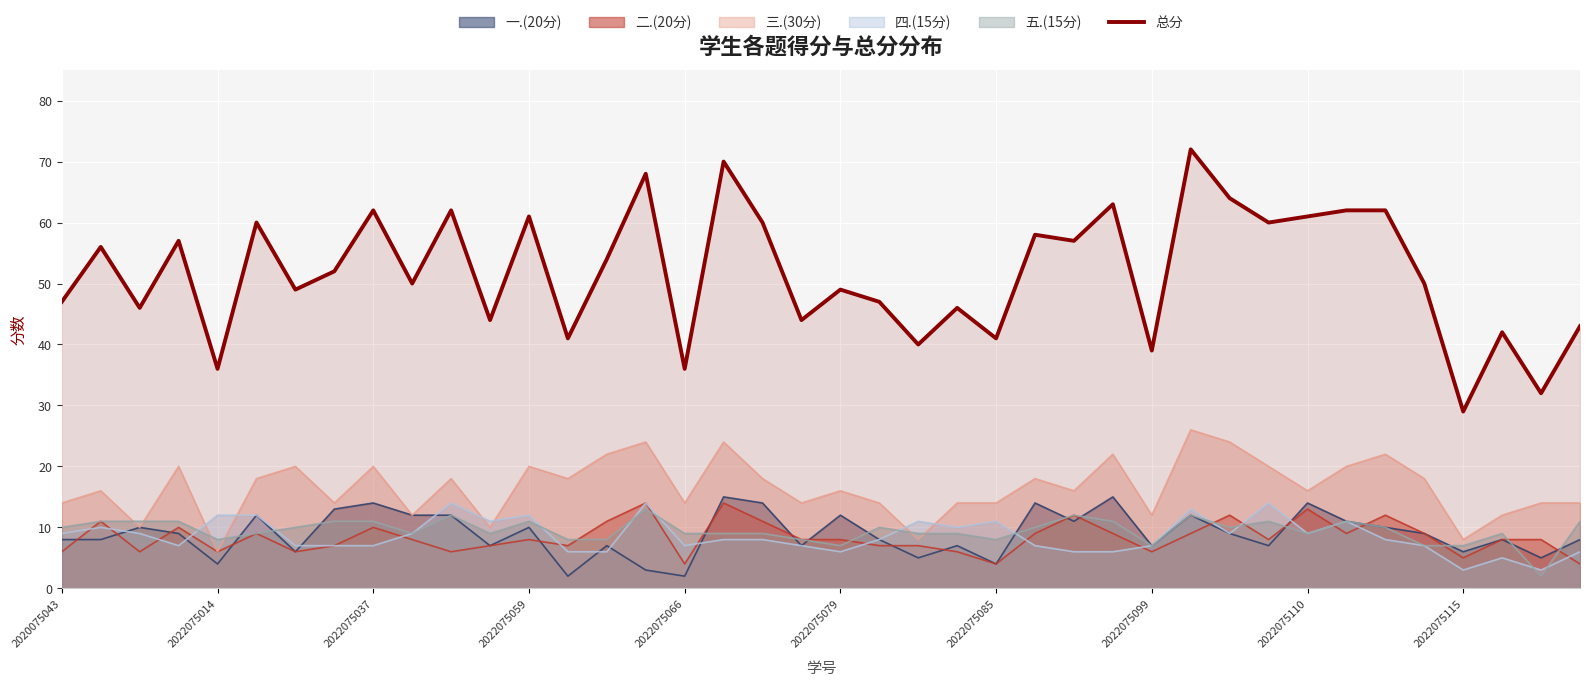

Which series has the largest total across all categories?

总分